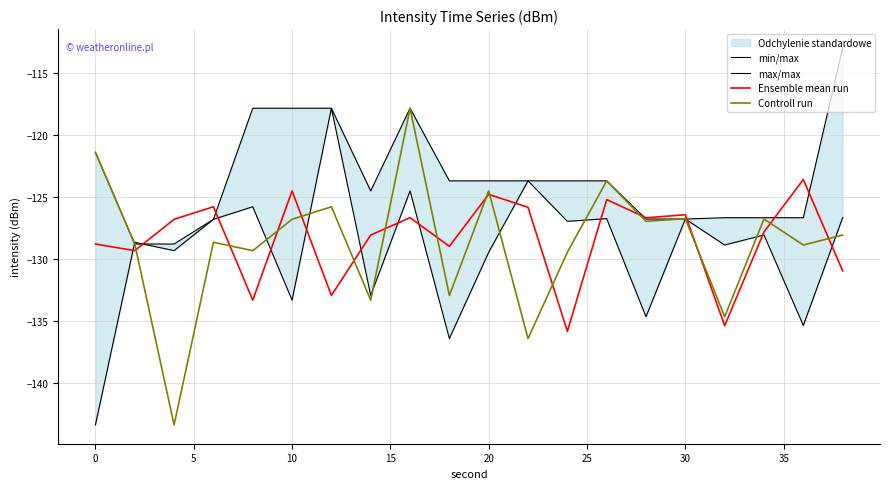

True or false: Ensemble mean run has a value of -47.5 at 10.

False